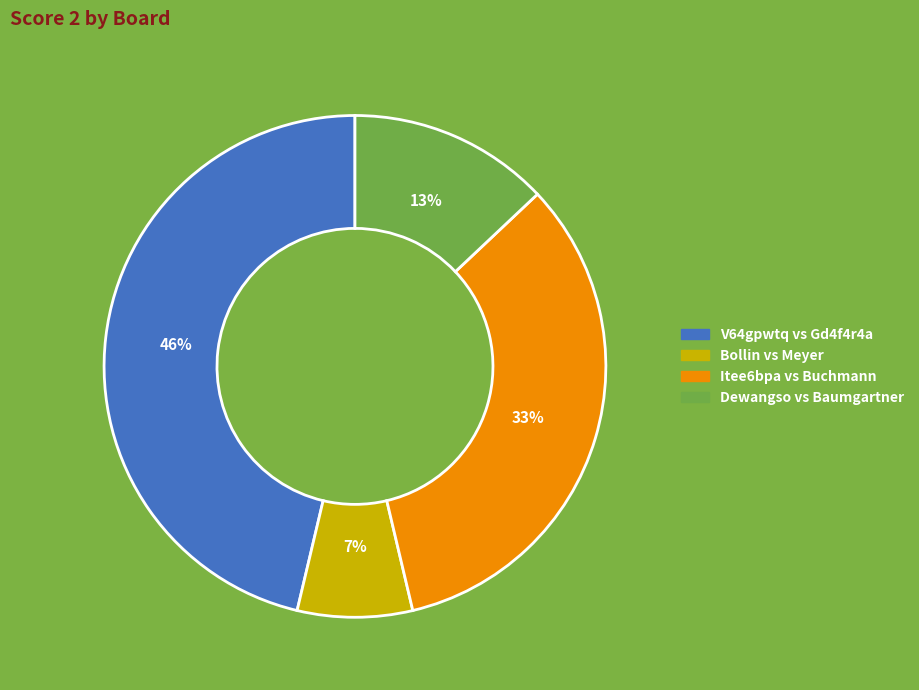

How many slices are in this pie chart?

4